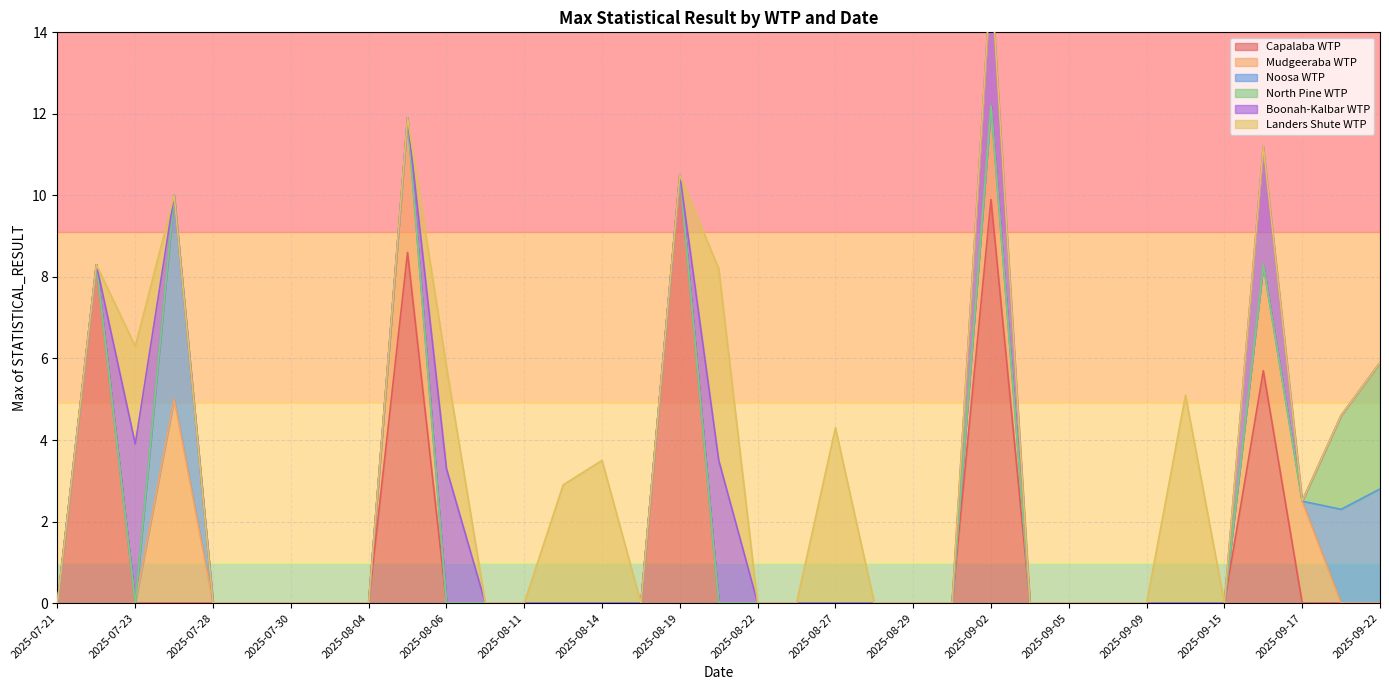

The Capalaba WTP series shows 5.7 at 2025-07-21. True or false?

False